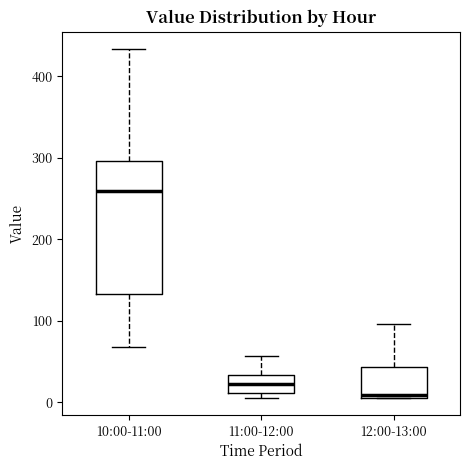

Reading left to right, read every box against the y-axis: the position of its median line, the range the box covers, and the ends of its whiskers. The values are not printed on the chart, so give them approximately, as read against the axis.

10:00-11:00: median 260, box 130 to 300, whiskers 70 to 430
11:00-12:00: median 20, box 10 to 30, whiskers 10 (just below the box's lower edge) to 60
12:00-13:00: median 10, box 10 to 40, whiskers 10 to 100